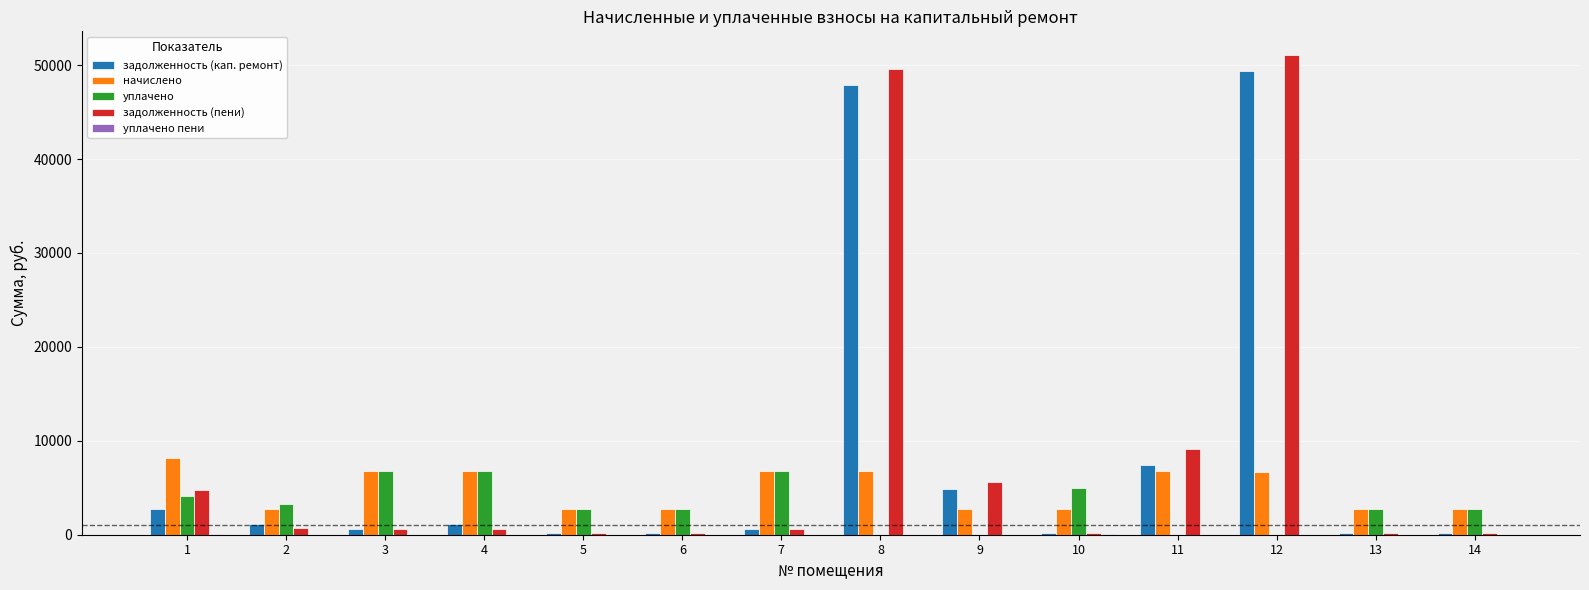

Between 6 and 11, which series saw the biggest shift?

задолженность (пени)